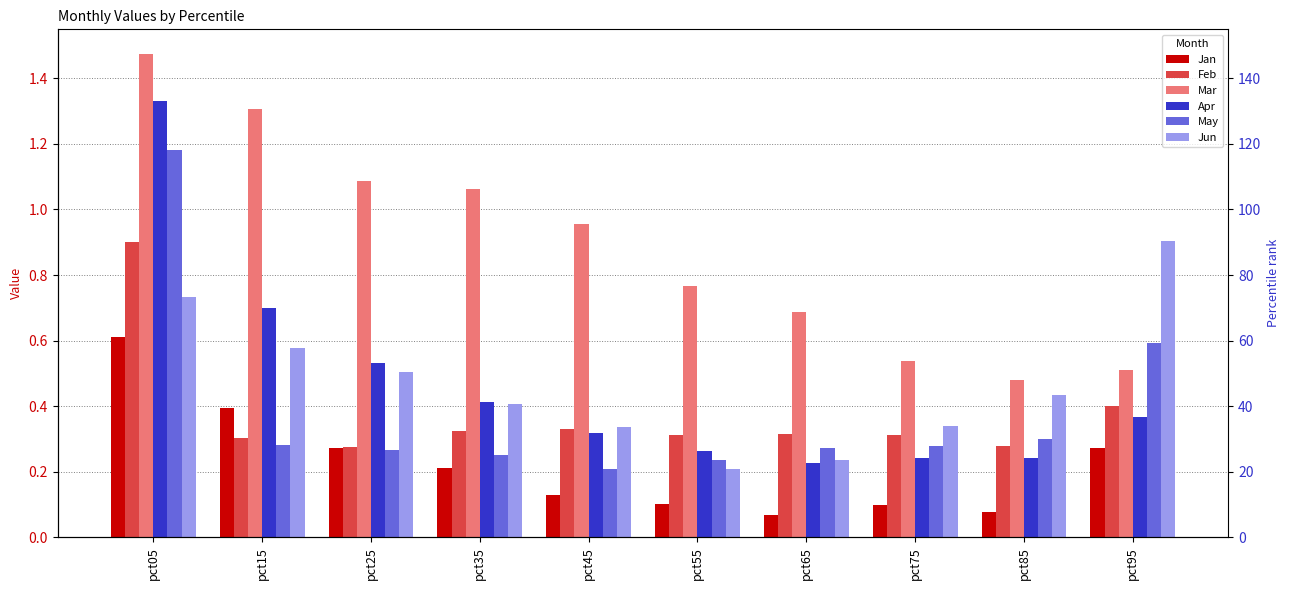

Rank the series at pct25 from lowest to highest value.

May, Jan, Feb, Jun, Apr, Mar